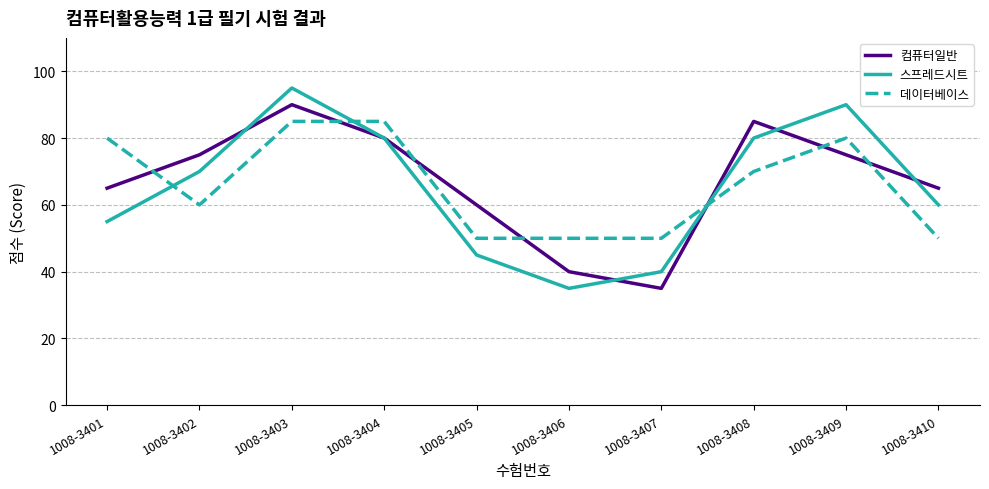

Reading left to right, extract all data points from this chart.

컴퓨터일반: 1008-3401=65	1008-3402=75	1008-3403=90	1008-3404=80	1008-3405=60	1008-3406=40	1008-3407=35	1008-3408=85	1008-3409=75	1008-3410=65
스프레드시트: 1008-3401=55	1008-3402=70	1008-3403=95	1008-3404=80	1008-3405=45	1008-3406=35	1008-3407=40	1008-3408=80	1008-3409=90	1008-3410=60
데이터베이스: 1008-3401=80	1008-3402=60	1008-3403=85	1008-3404=85	1008-3405=50	1008-3406=50	1008-3407=50	1008-3408=70	1008-3409=80	1008-3410=50